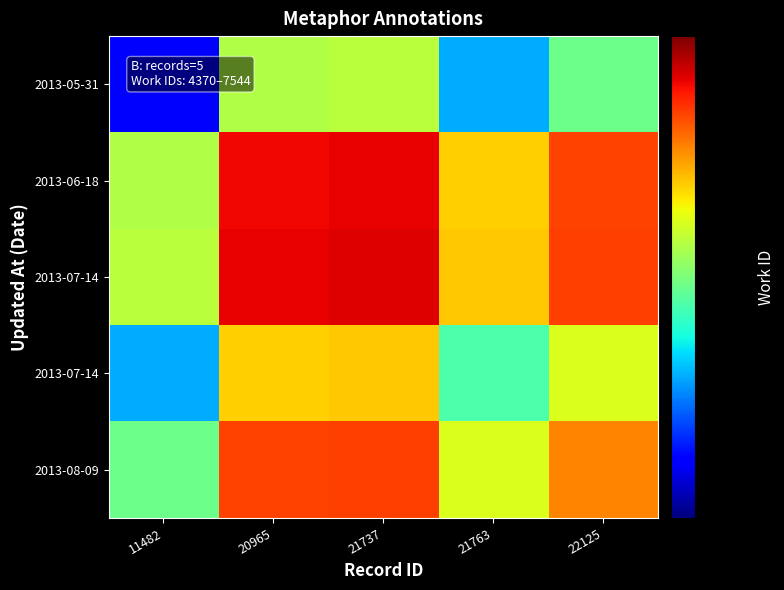

Between 21763 and 21737, which is larger?

21737